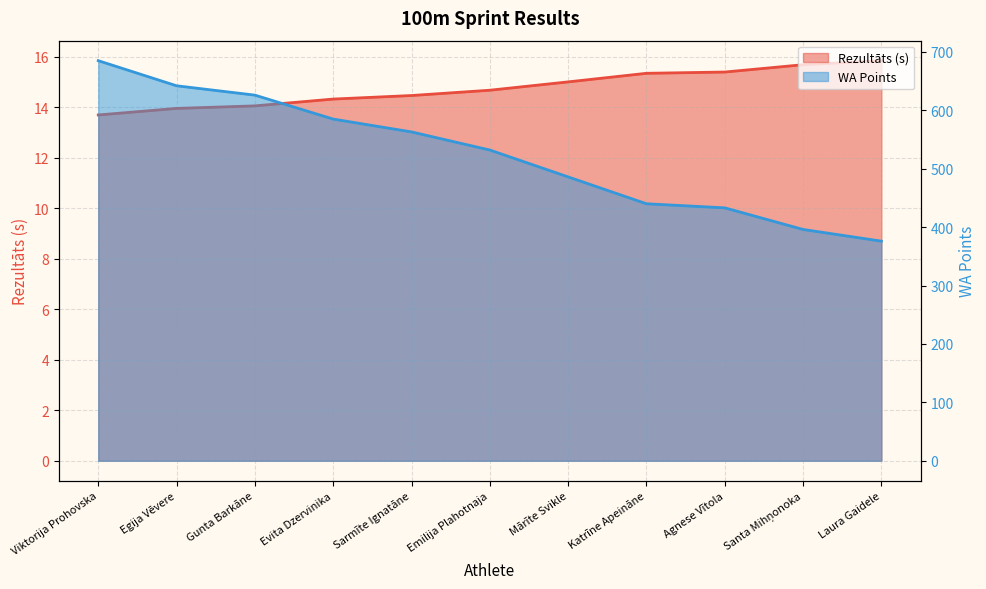

Is the value of Rezultāts at Mārīte Svikle greater than the value of WA at Emilija Plahotnaja?

No